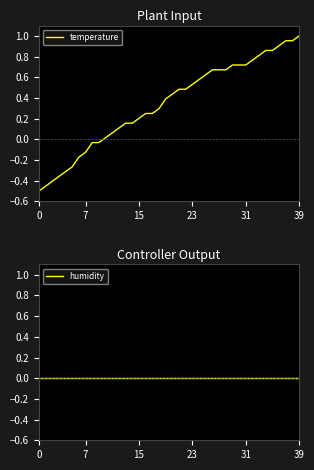

What is the label of the 26th point from the right?

14